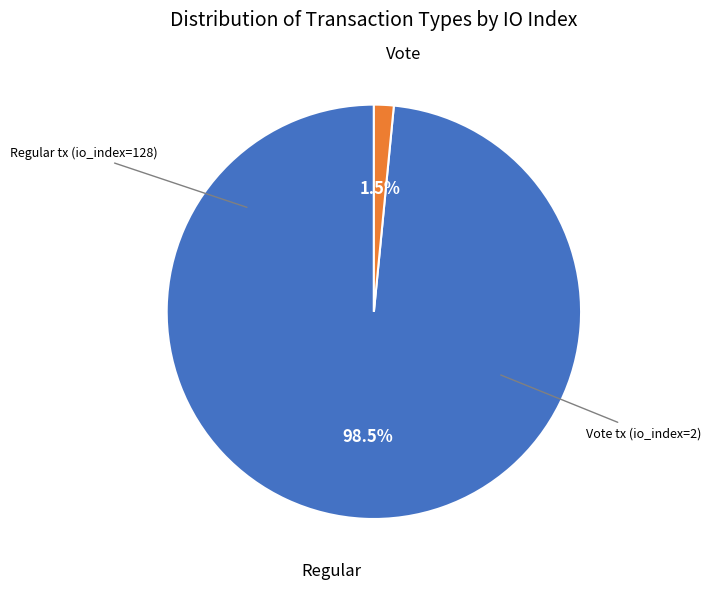

Which slice represents more than half of the pie?

Regular